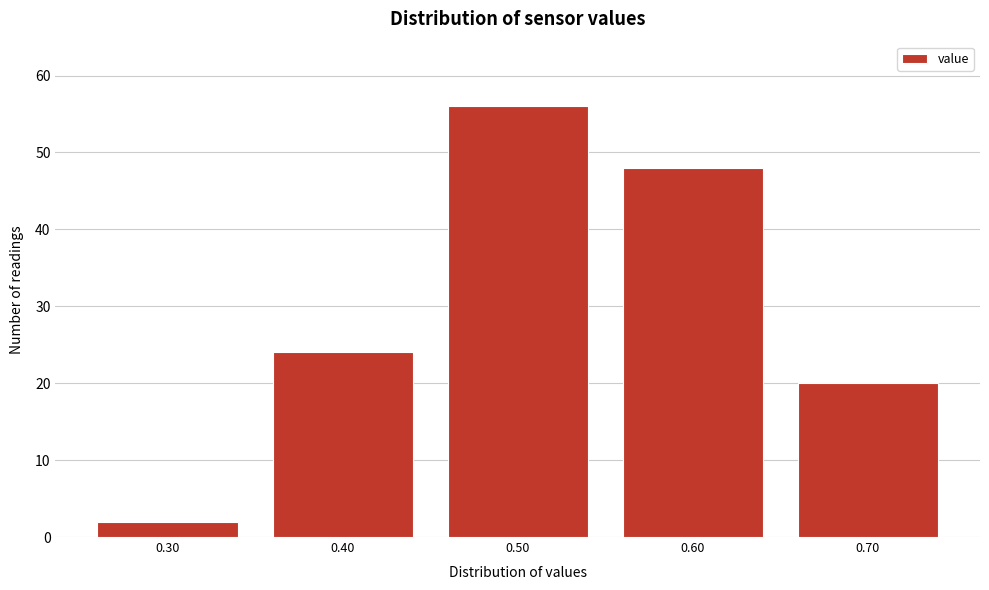

Reading left to right, what are all the values shown in this chart?

0.30=2	0.40=24	0.50=56	0.60=48	0.70=20